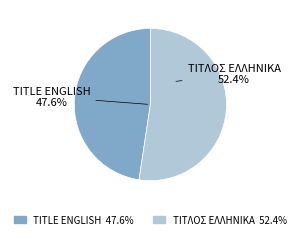

Is it true that ΤΙΤΛΟΣ ΕΛΛΗΝΙΚΑ is 67% of the pie?

False